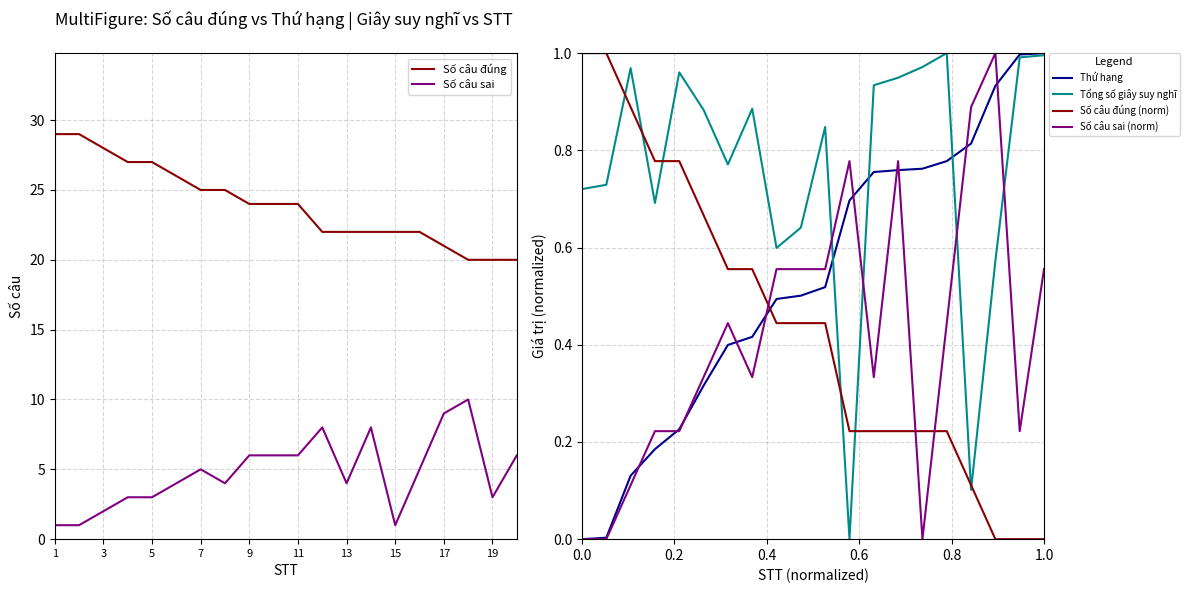

True or false: Số câu đúng (norm) and Số câu đúng cross at least once.

False